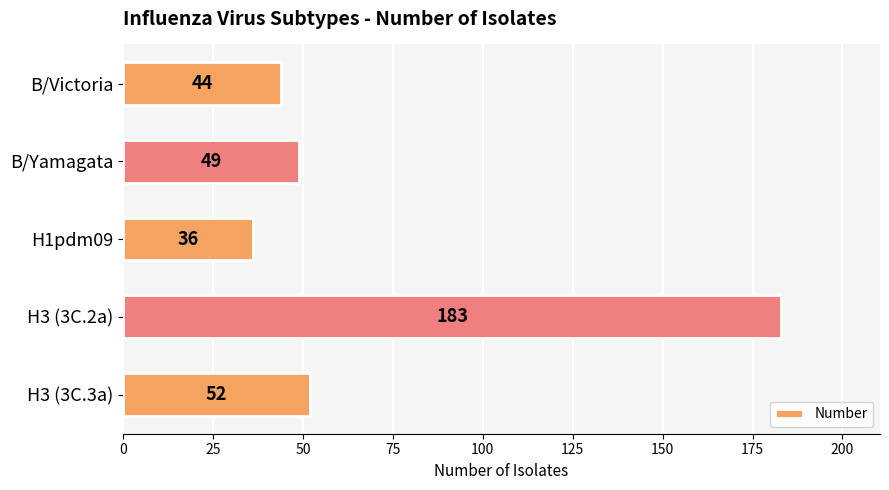

Reading top to bottom, what are all the values shown in this chart?

44	49	36	183	52